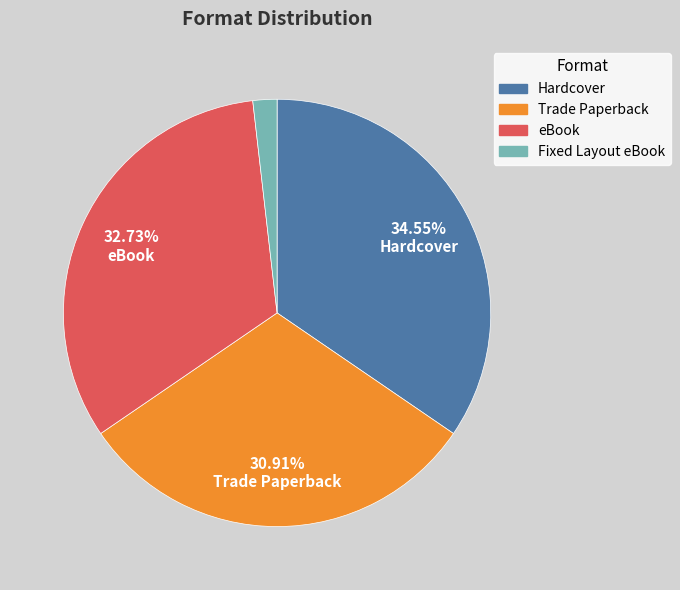

Approximately how many times larger is the value at Trade Paperback compared to Fixed Layout eBook?

17.0